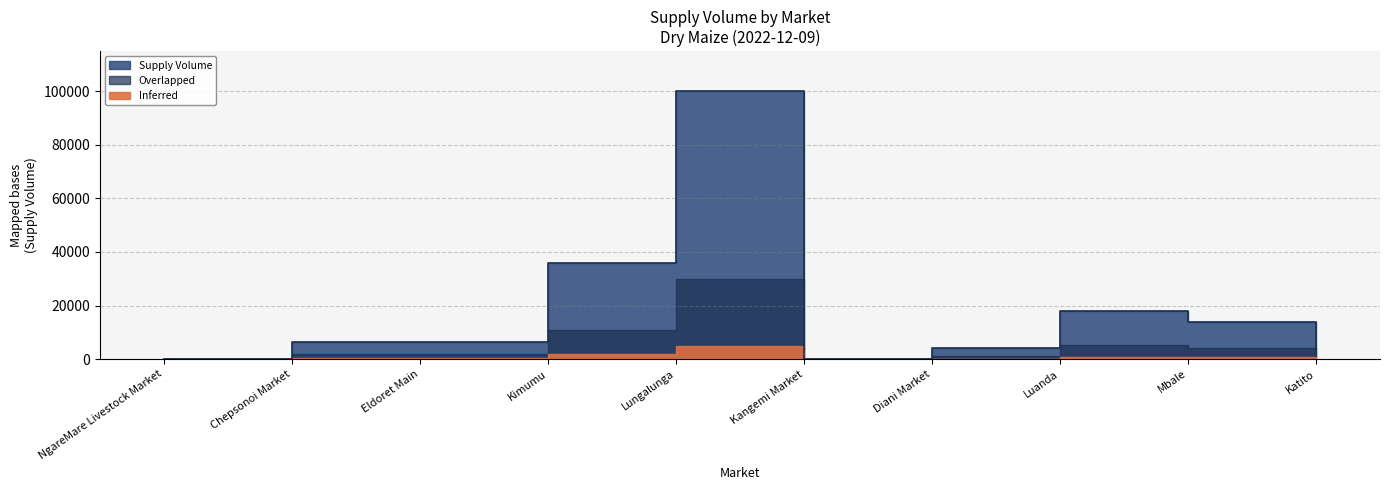

List the labels in order of value, smallest first.

Kangemi Market, NgareMare Livestock Market, Katito, Diani Market, Eldoret Main, Chepsonoi Market, Mbale, Luanda, Kimumu, Lungalunga